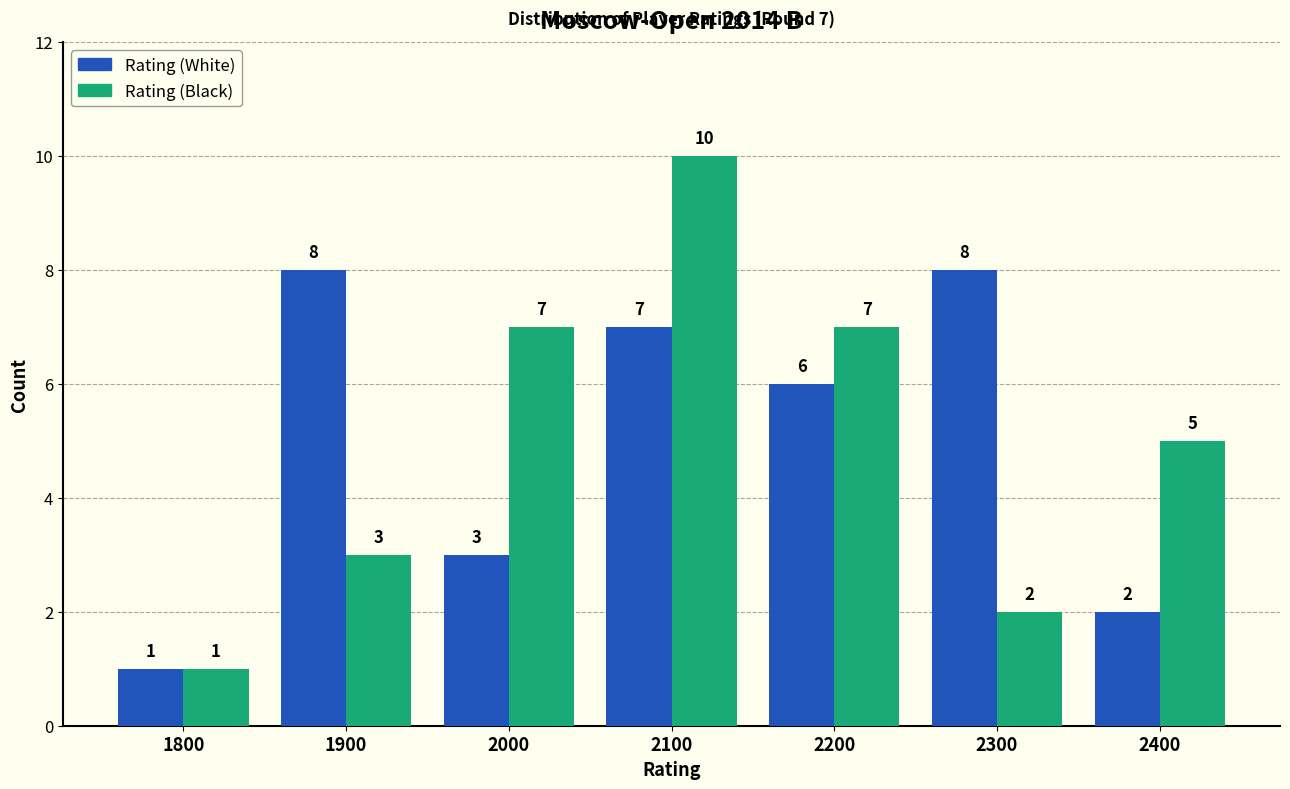

Reading right to left, transcribe all the data shown in this chart.

Rating (White): 2	8	6	7	3	8	1
Rating (Black): 5	2	7	10	7	3	1